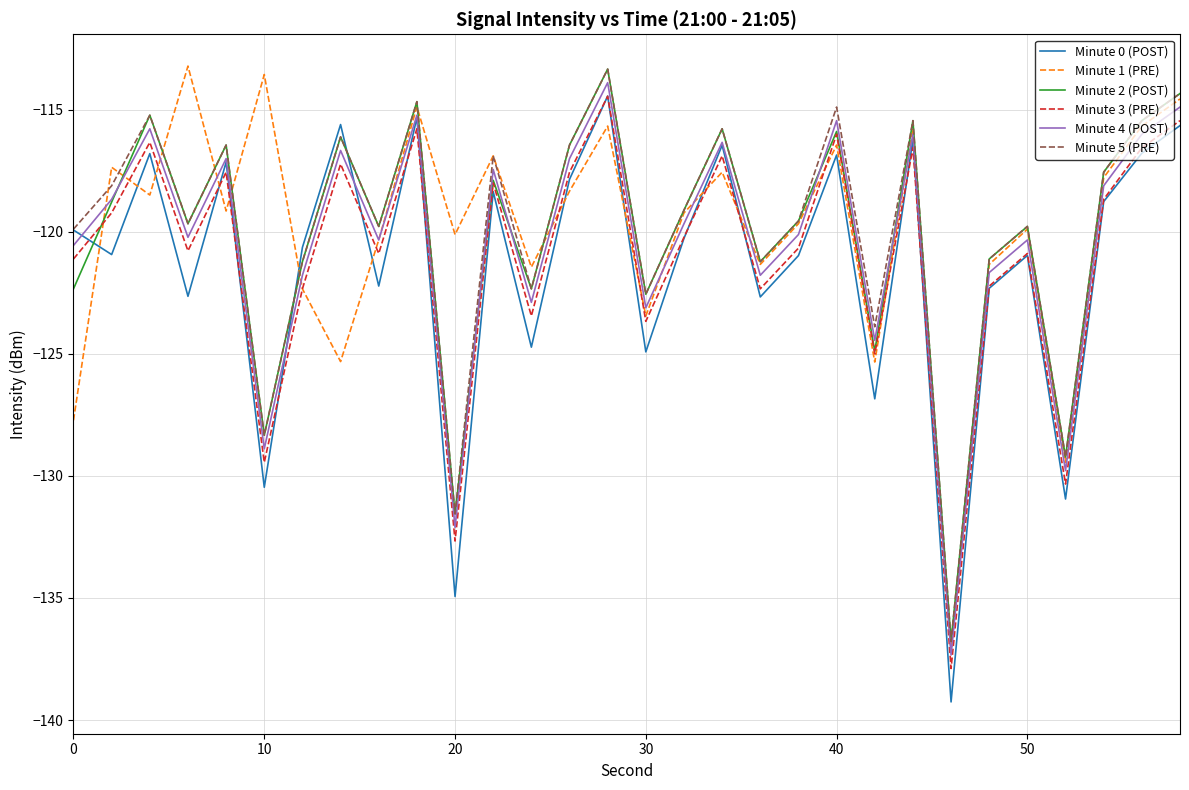

What is the smallest value displayed?

-139.3